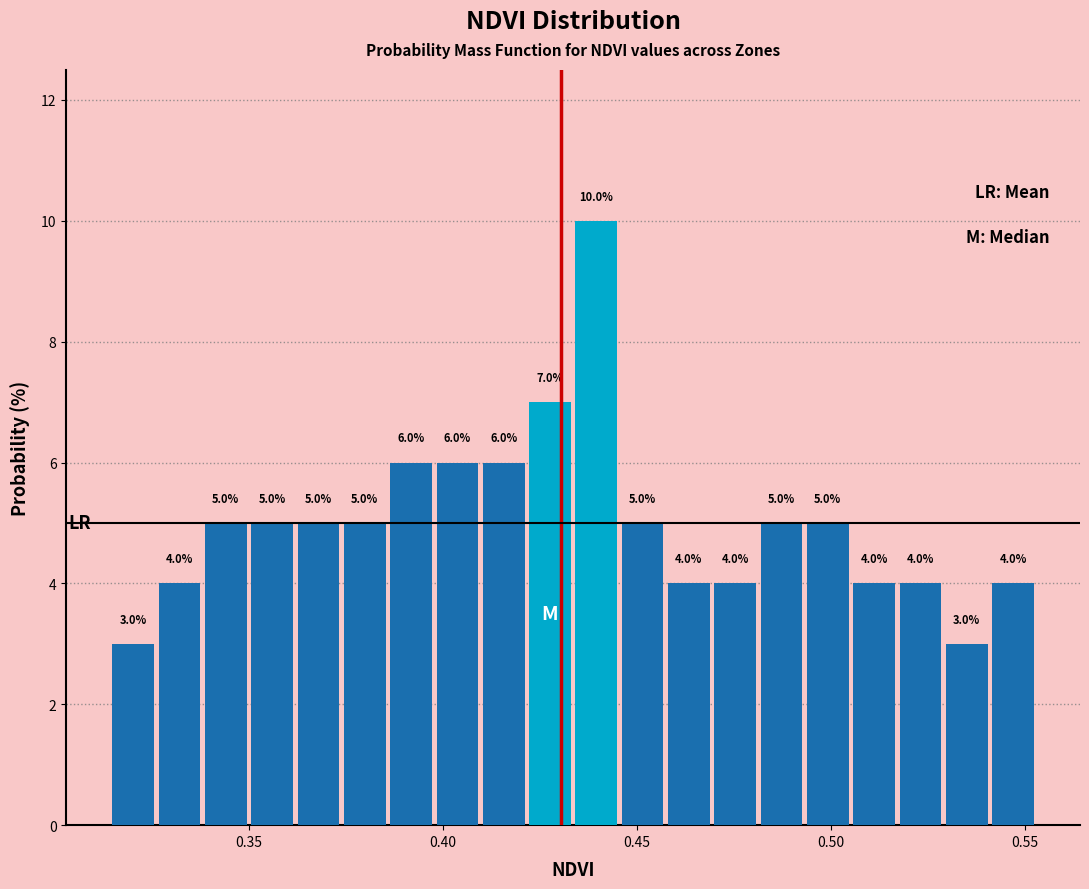

Read against the x-axis, roughly where is the centre of the tallest bar?

0.440